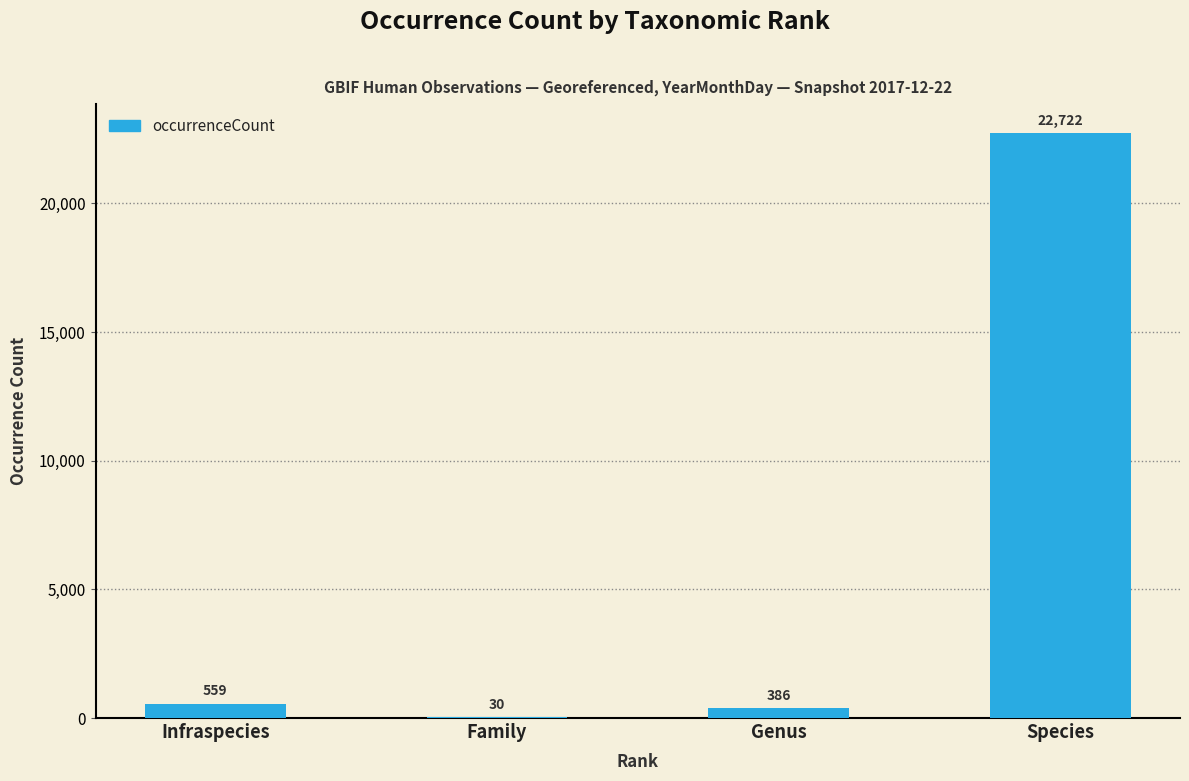

Is it true that the value at Species is 30289?

False